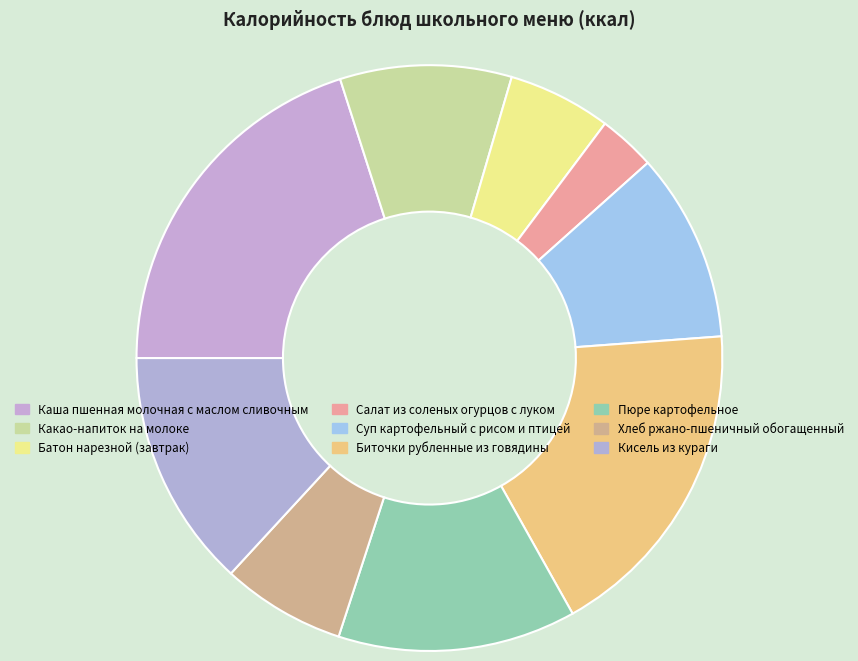

Between Какао-напиток на молоке and Хлеб ржано-пшеничный обогащенный, which is larger?

Какао-напиток на молоке